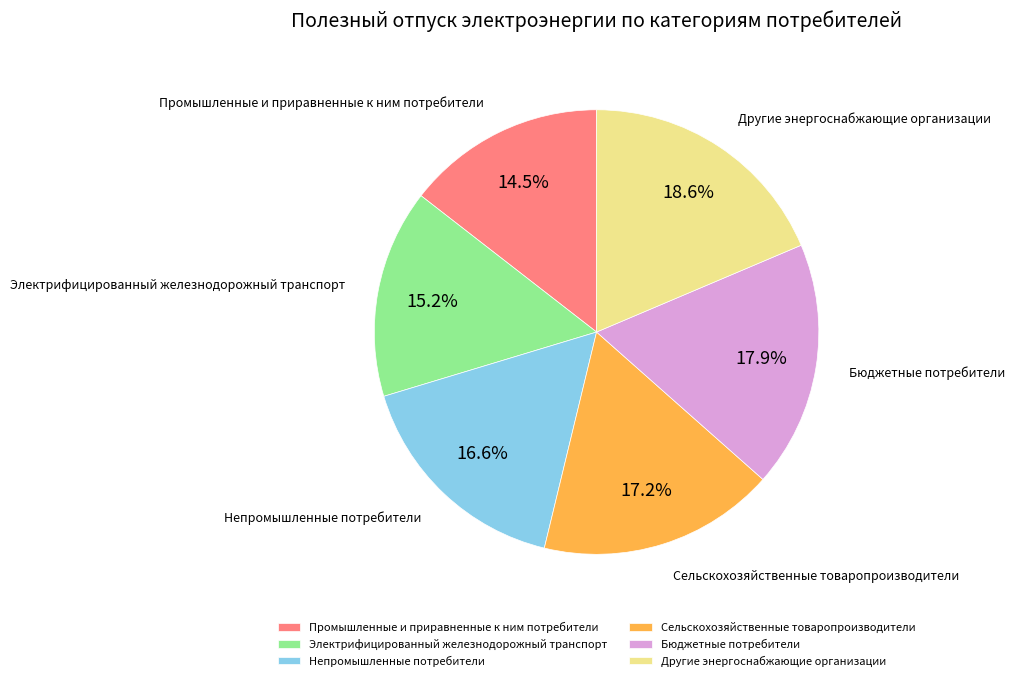

To the nearest percent, what is the difference between the Непромышленные потребители and Бюджетные потребители slice percentages?

1%